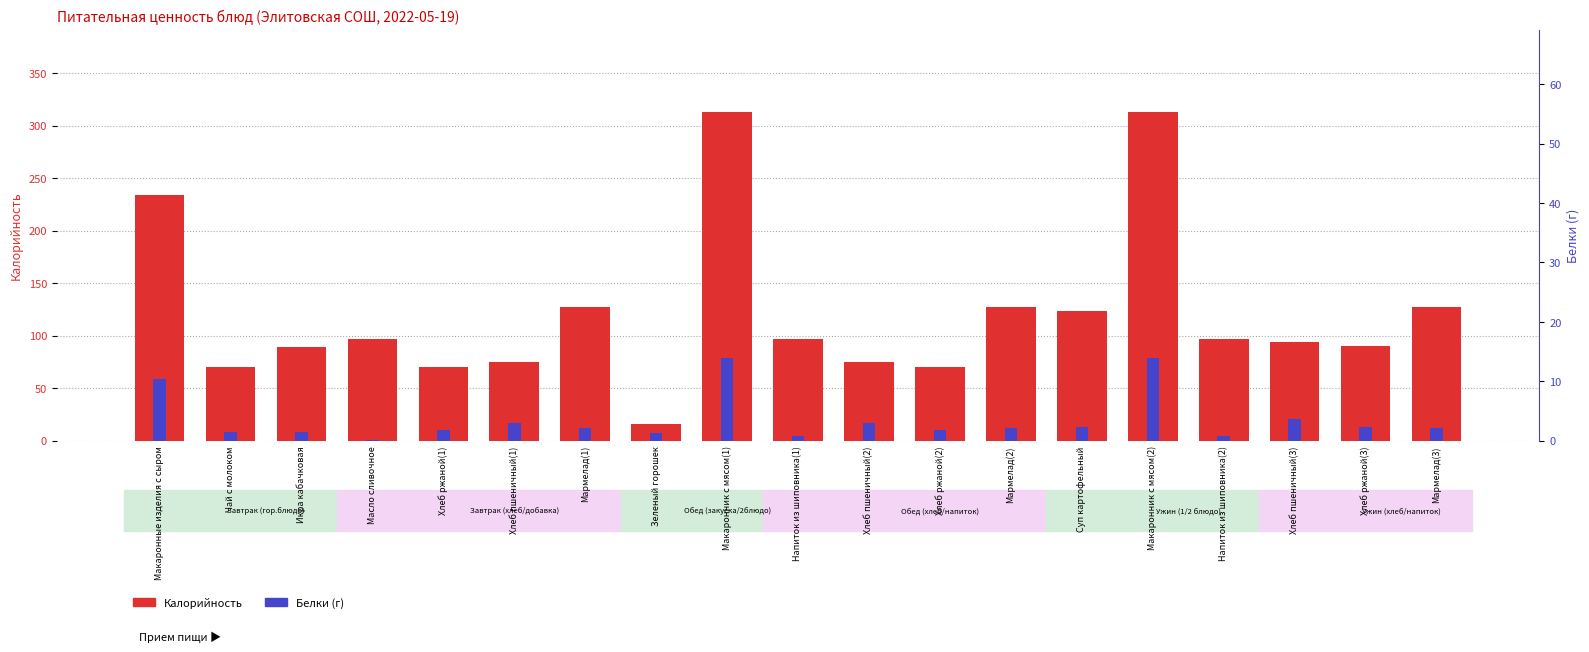

What is the sum of all Калорийность values?

2303.8